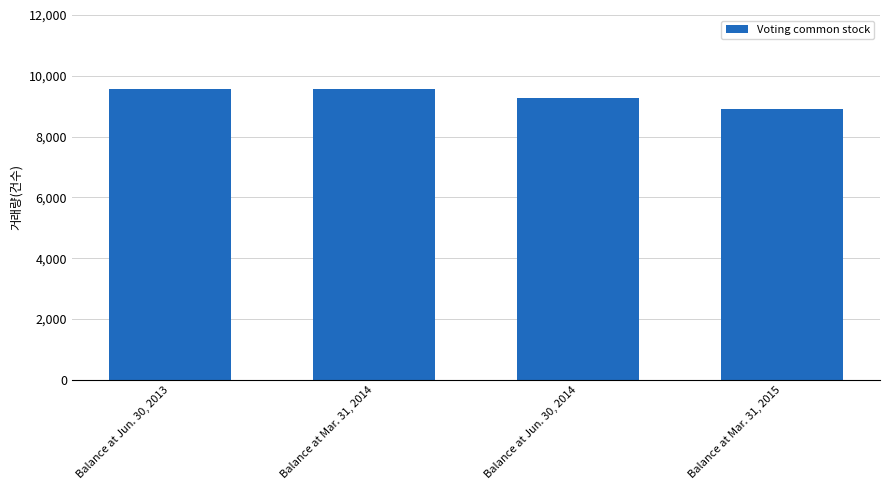

What is the greatest value displayed?

9566